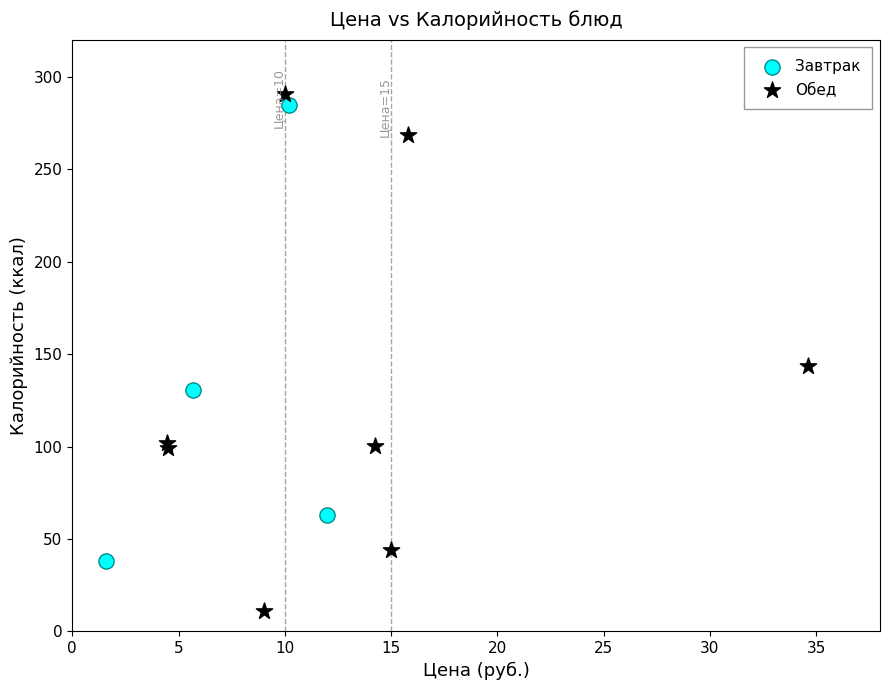

Which series contains the lowest Y value?

Обед